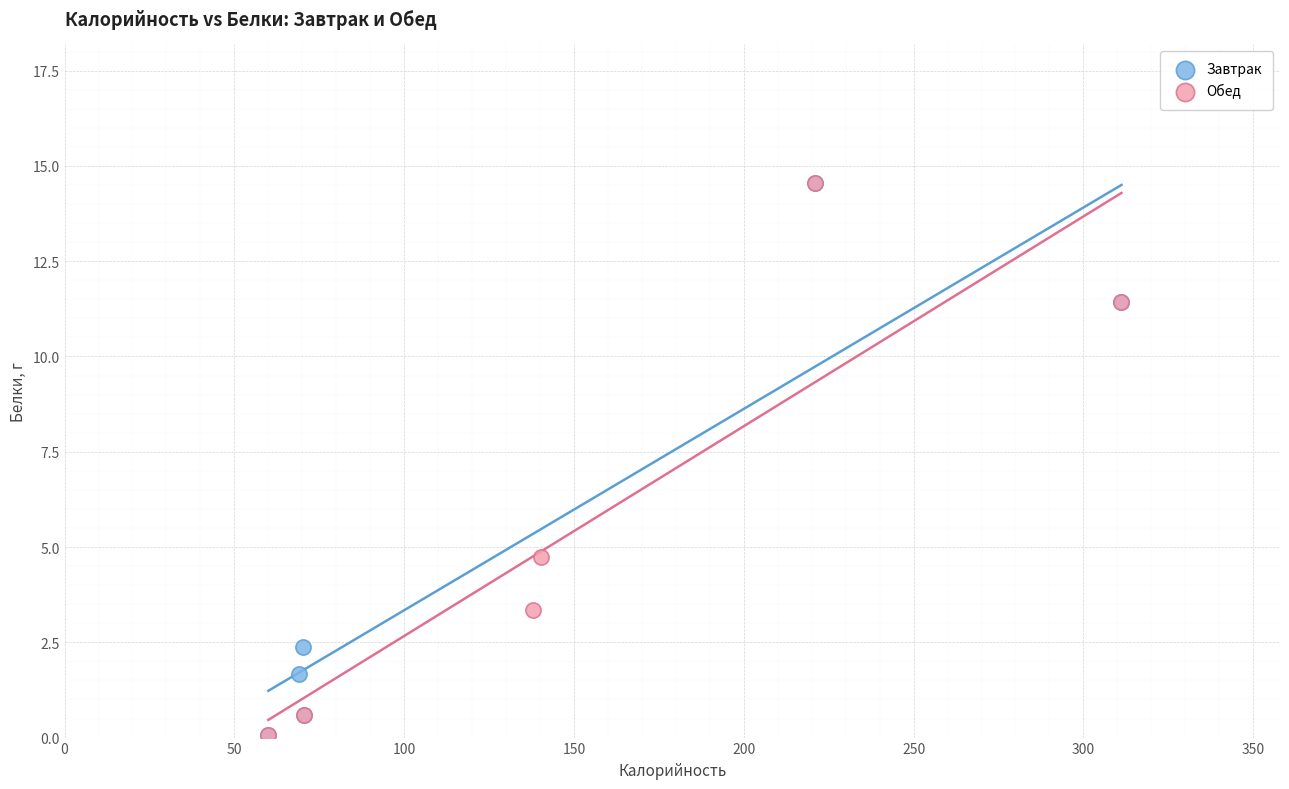

What are all the series names shown in the legend?

Завтрак, Обед